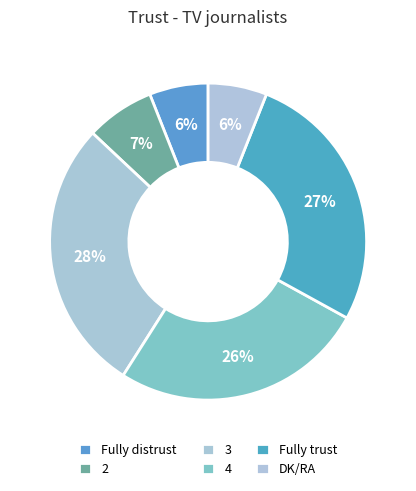

Count the number of slices in the pie.

6